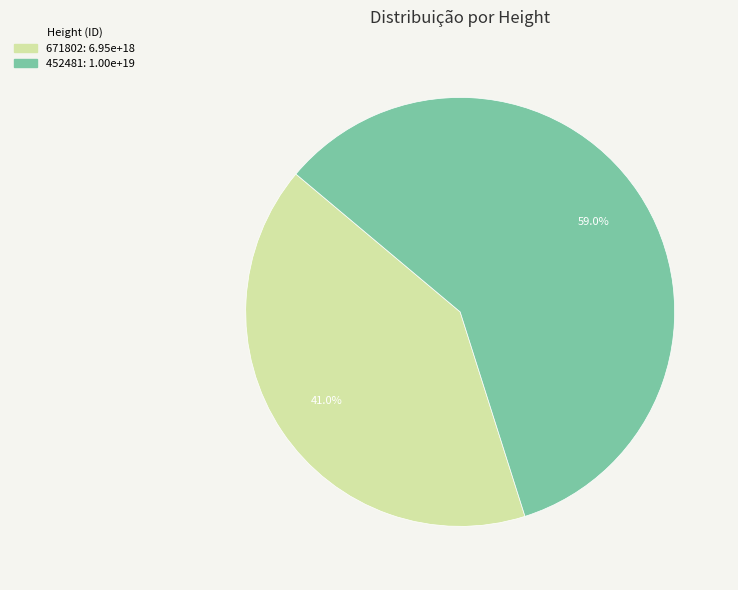

What is the largest slice in the pie chart?

452481